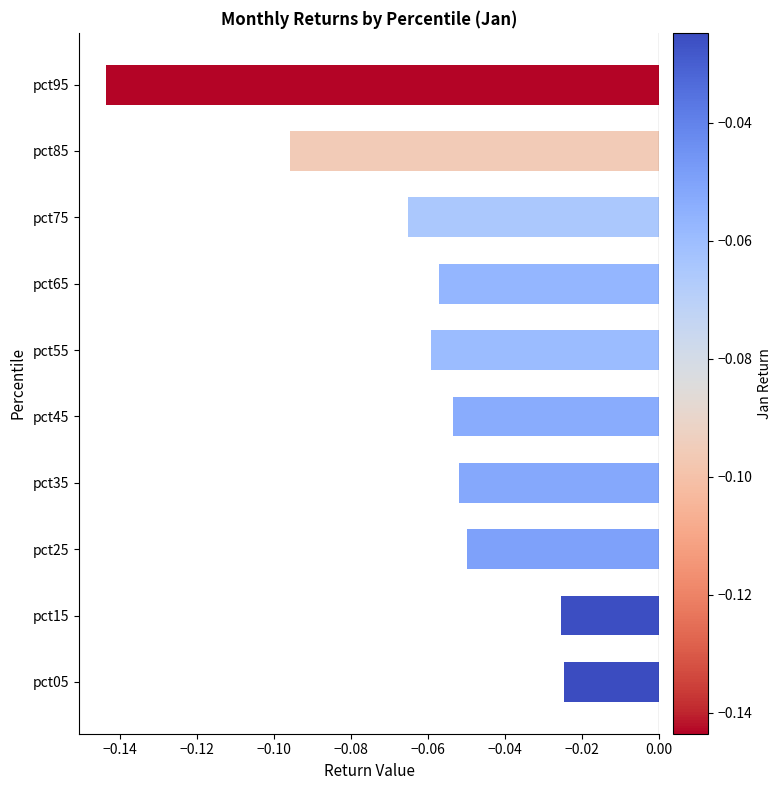

Which category has the lowest value across all series?

pct95